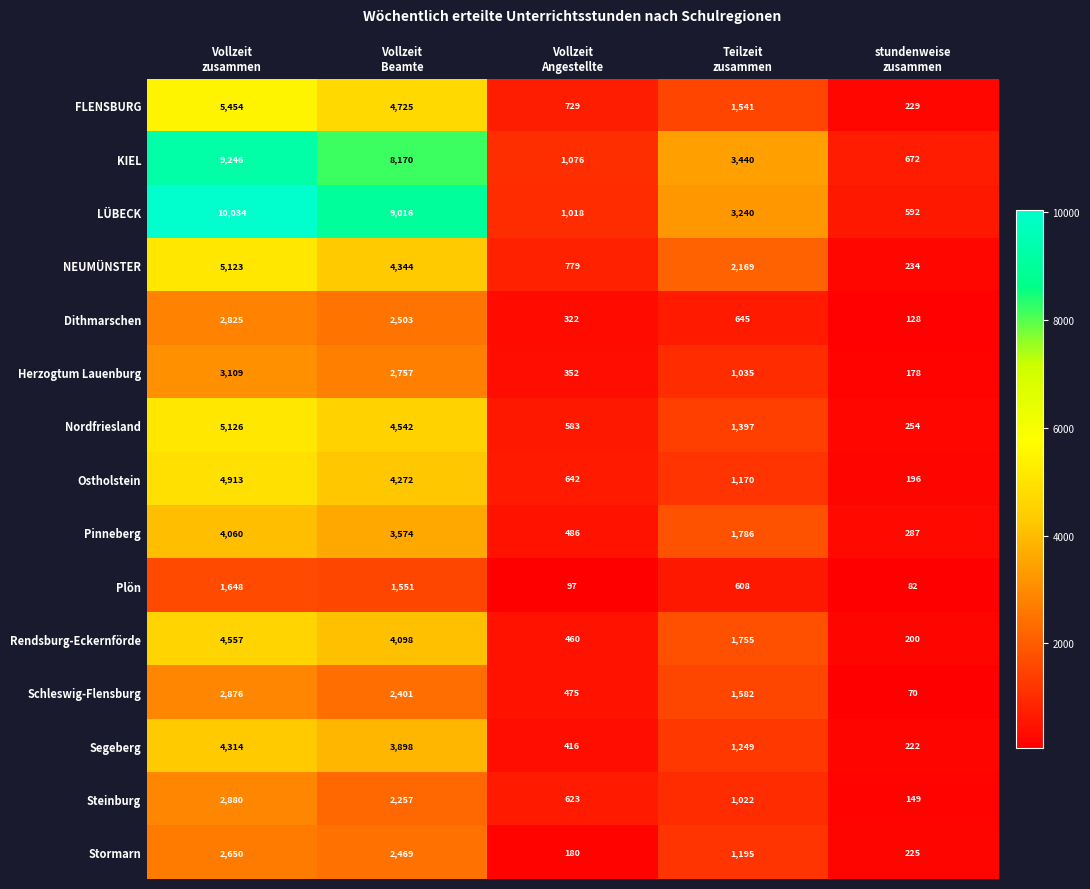

What is the sum of all Herzogtum Lauenburg values?

7431